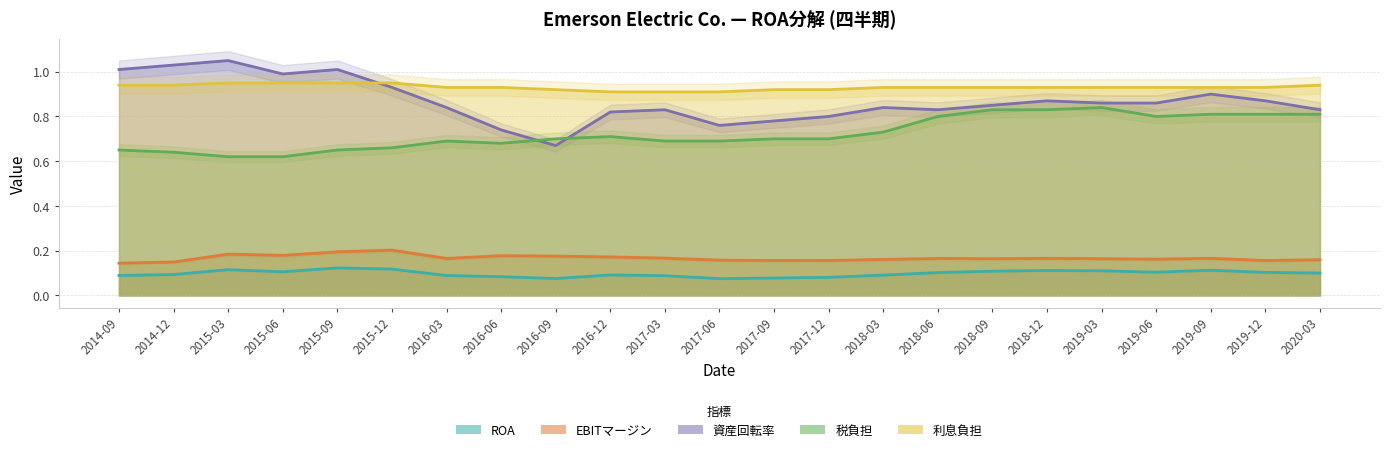

What position from the left is 2019-06?

20